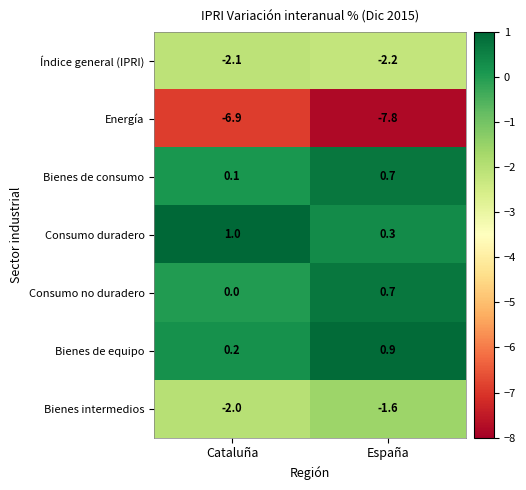

Rank the categories by Consumo duradero value from highest to lowest.

Cataluña, España